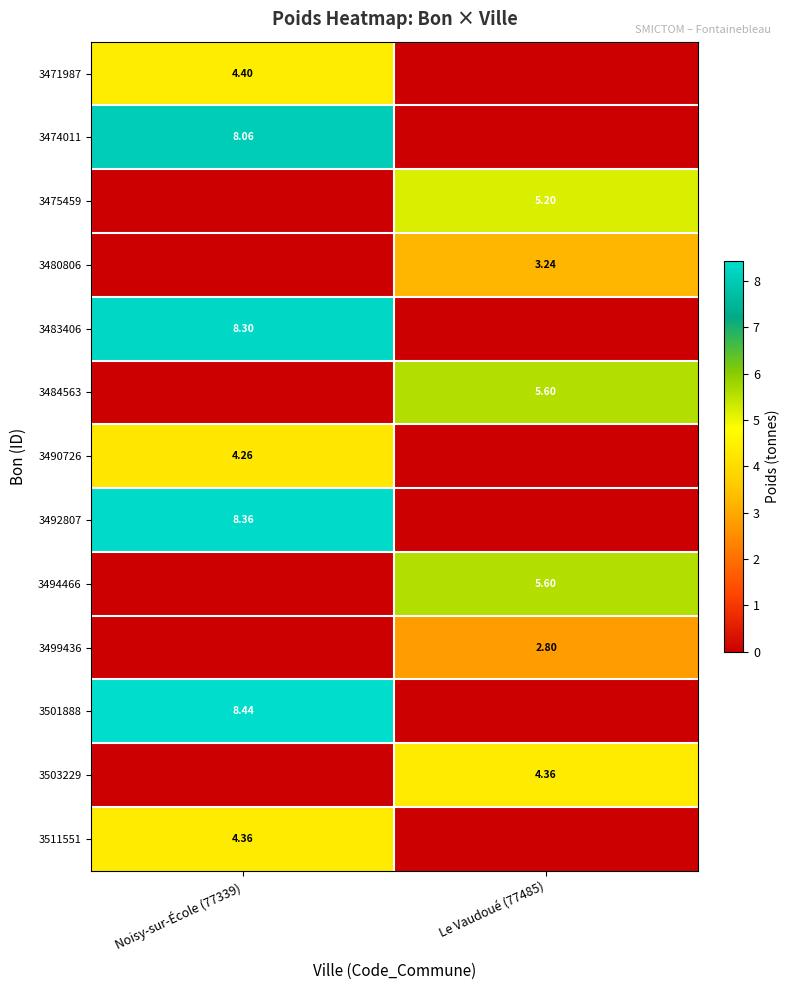

What is the difference between the highest and lowest values at Le Vaudoué (77485)?

5.6